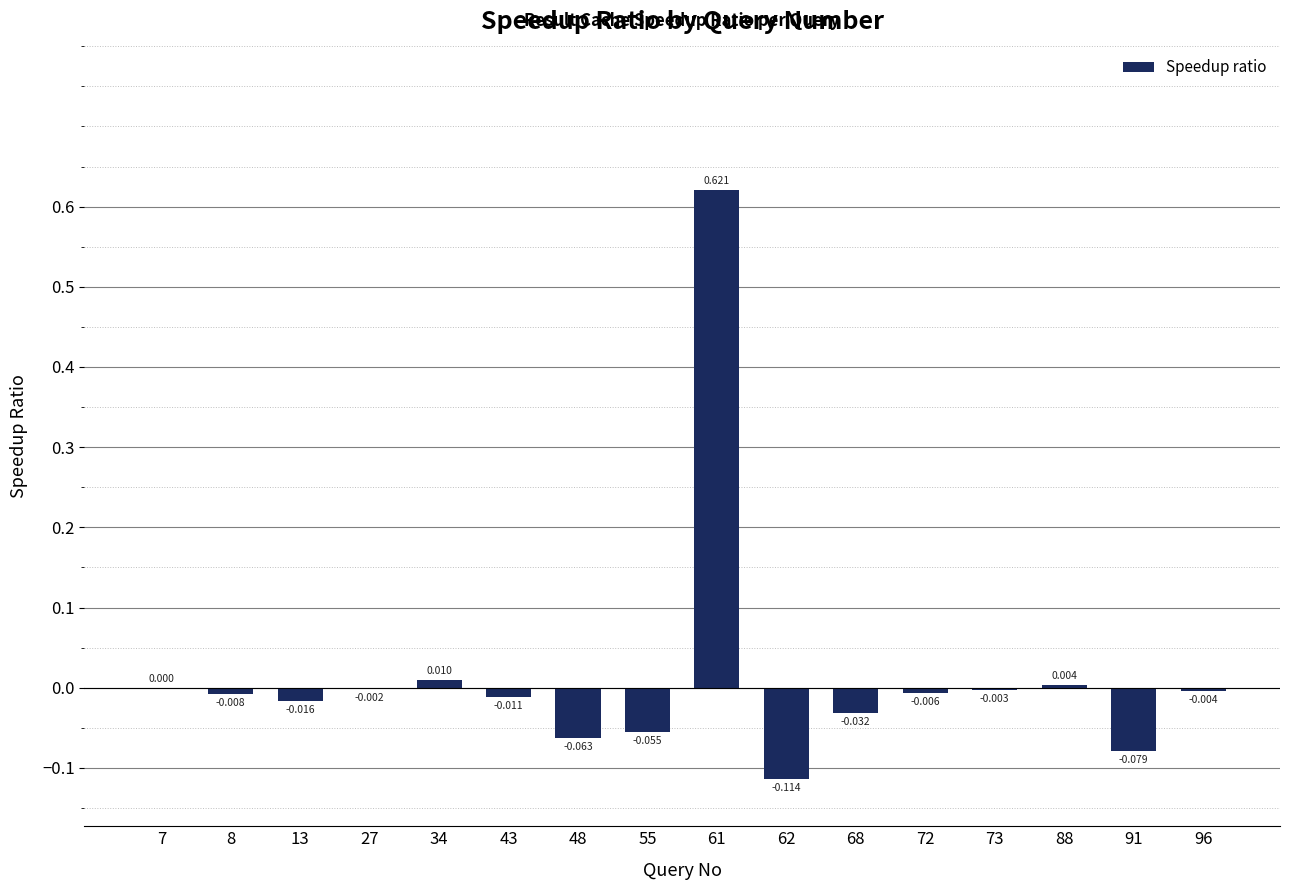

How many data points does each series have?

16